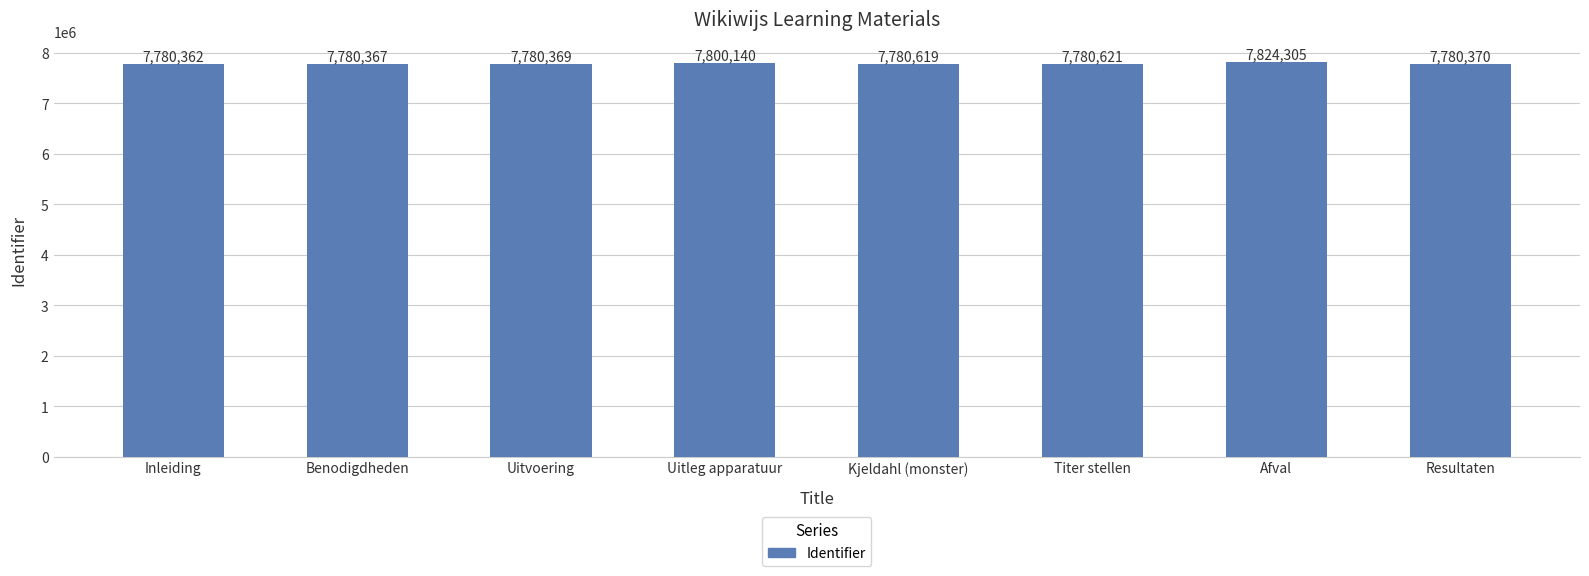

Between Benodigdheden and Uitleg apparatuur, which is larger?

Uitleg apparatuur